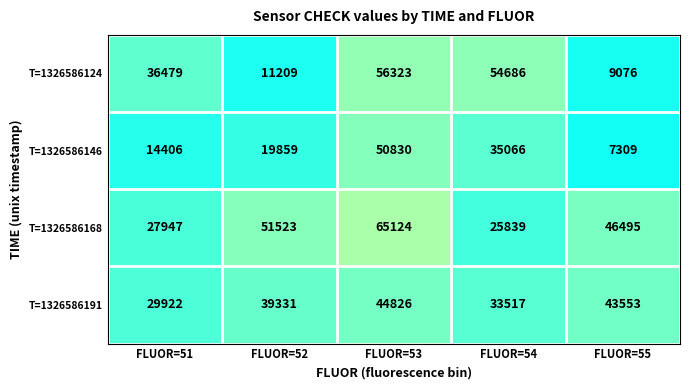

What is the sum of the T=1326586168 values at FLUOR=54 and FLUOR=53?

90963